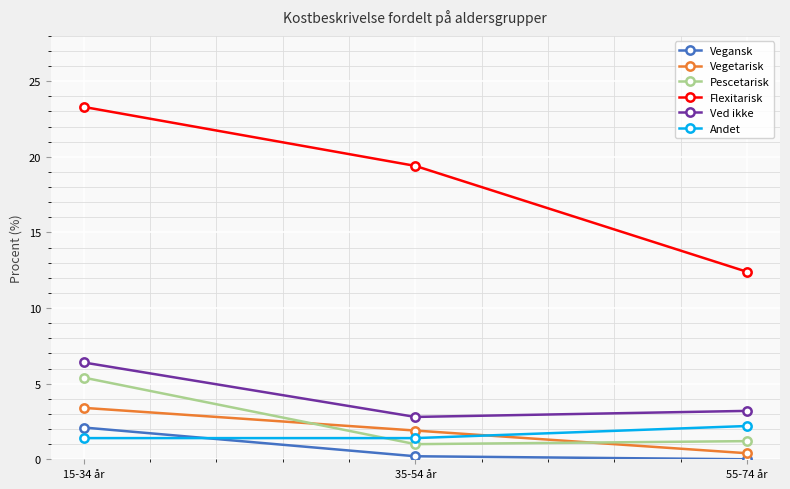

What is the difference between the highest and lowest values at 15-34 år?

21.9